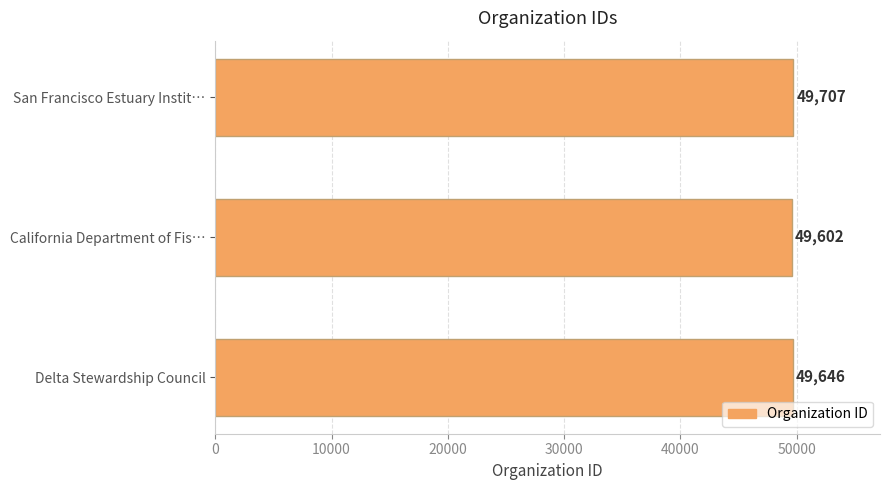

Reading bottom to top, list all the values displayed in this chart.

49646	49602	49707